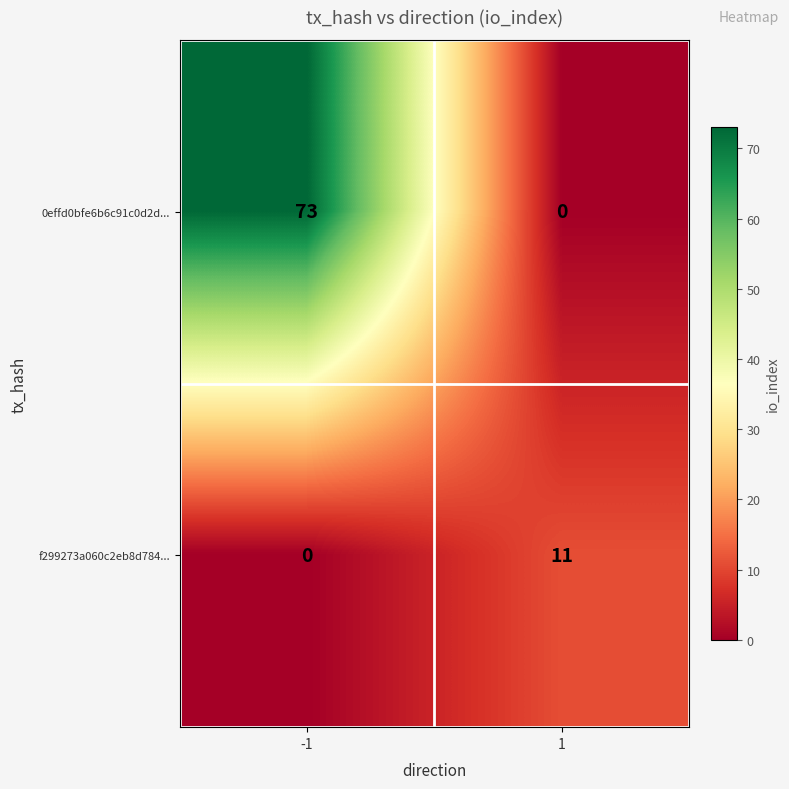

Is it true that f299273a060c2eb8d784... equals 19 at 1?

False